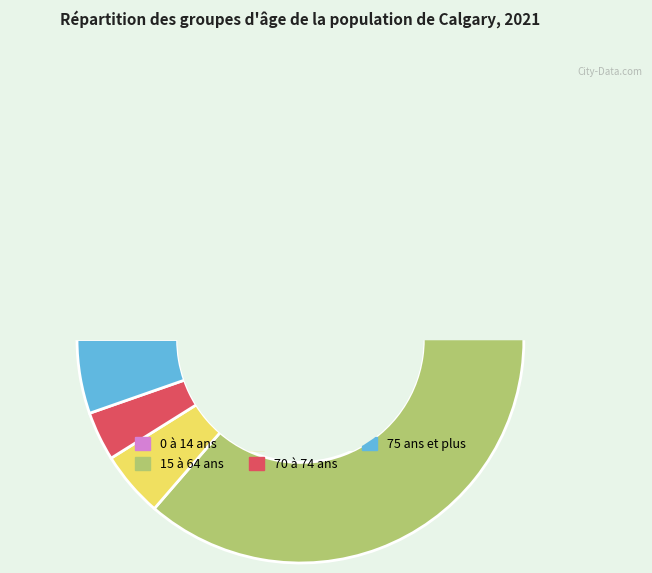

To the nearest percent, what is the combined percentage of 65 à 69 ans and 75 ans et plus?

10%